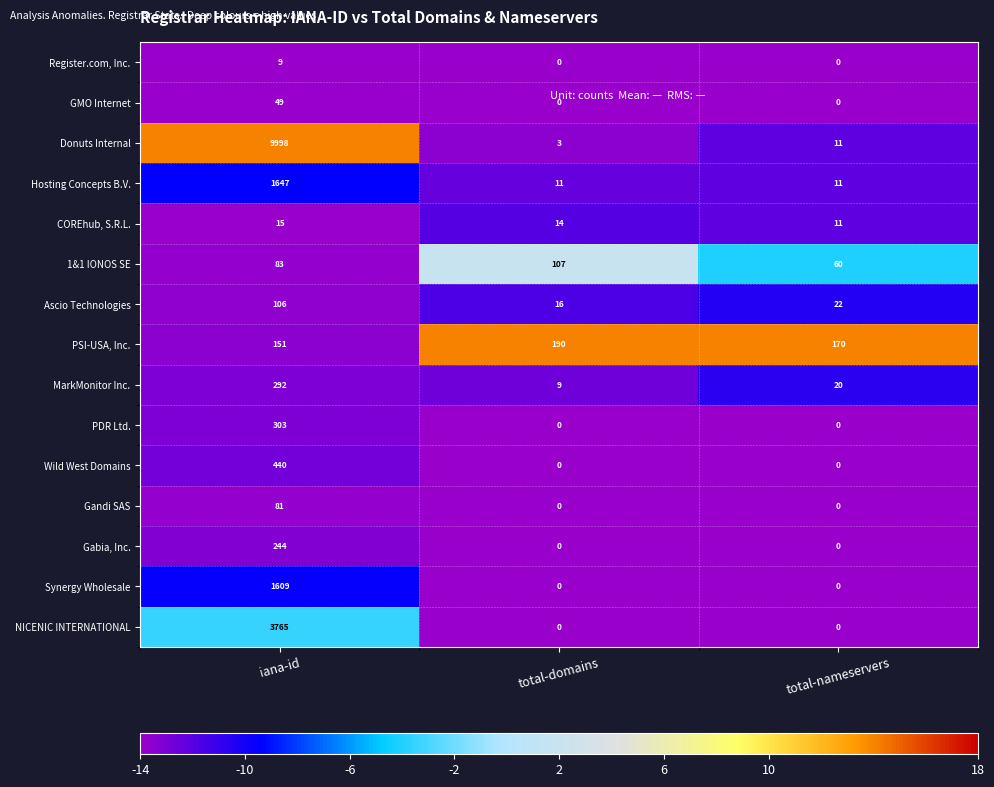

At which category is the sum across all series the highest?

iana-id